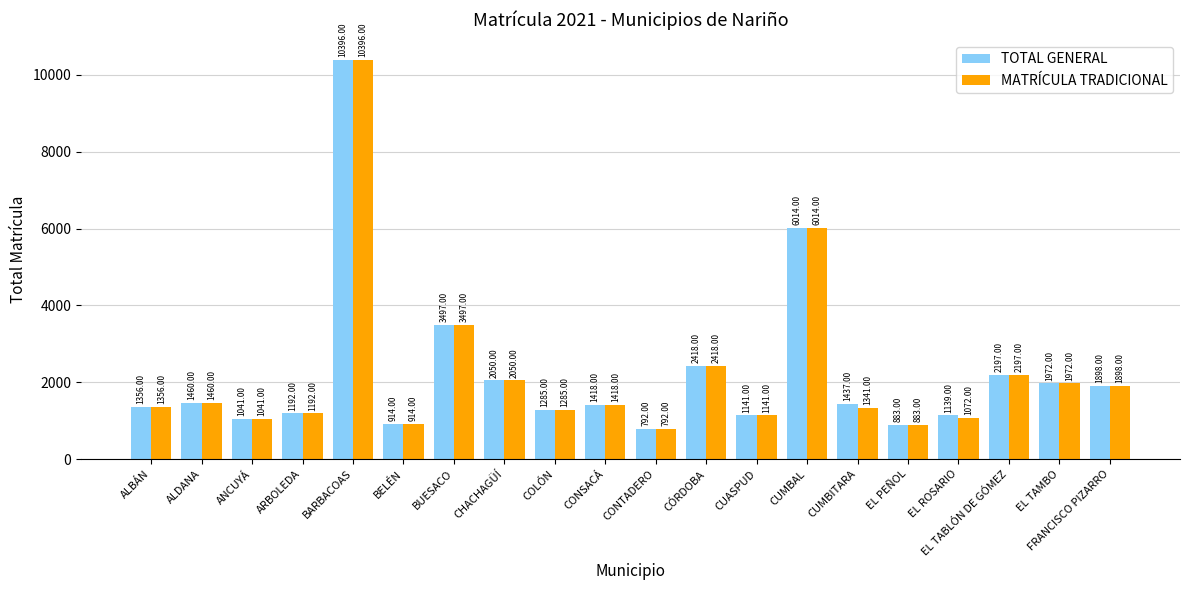

How many distinct data groups are displayed?

2